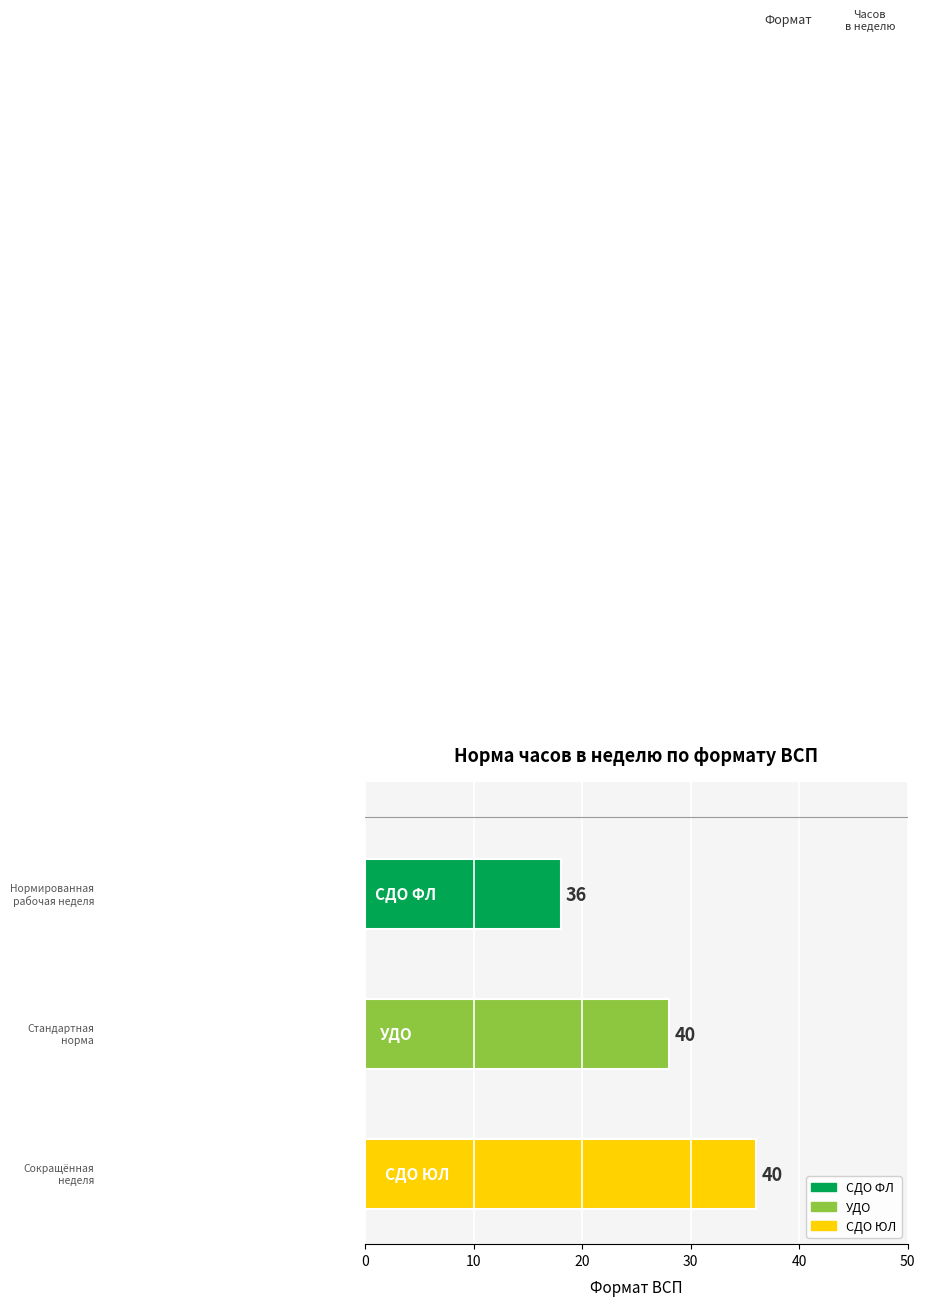

What is the label of the 3rd bar from the right?

СДО ФЛ